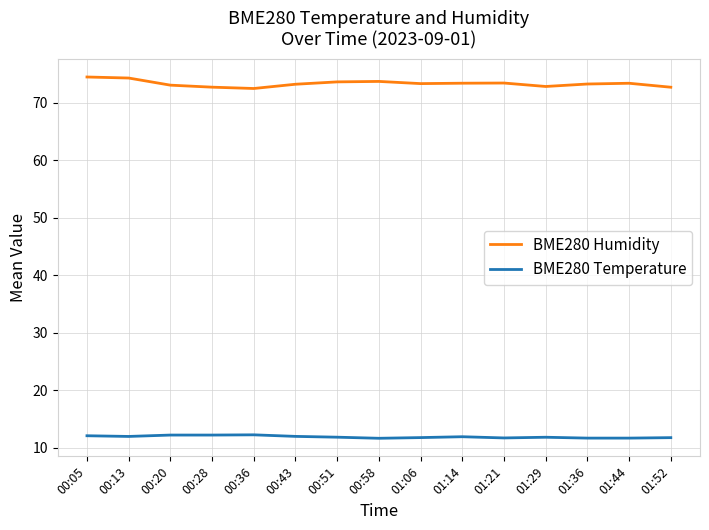

Rank the series by their average value, from highest to lowest.

BME280 Humidity, BME280 Temperature